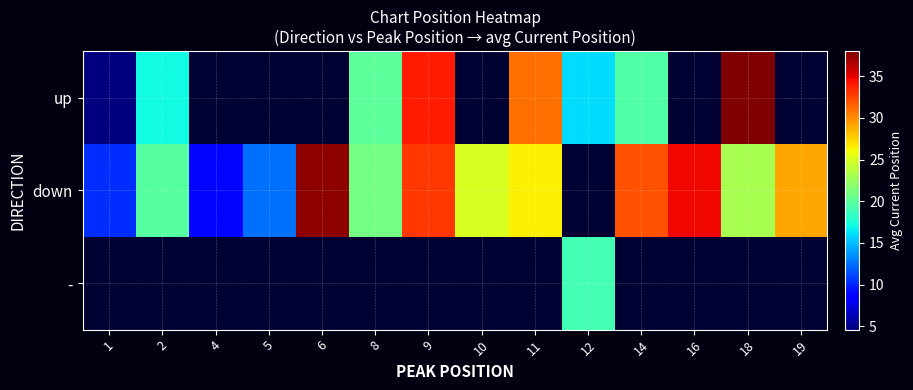

At which category does the chart reach its peak across all series?

18